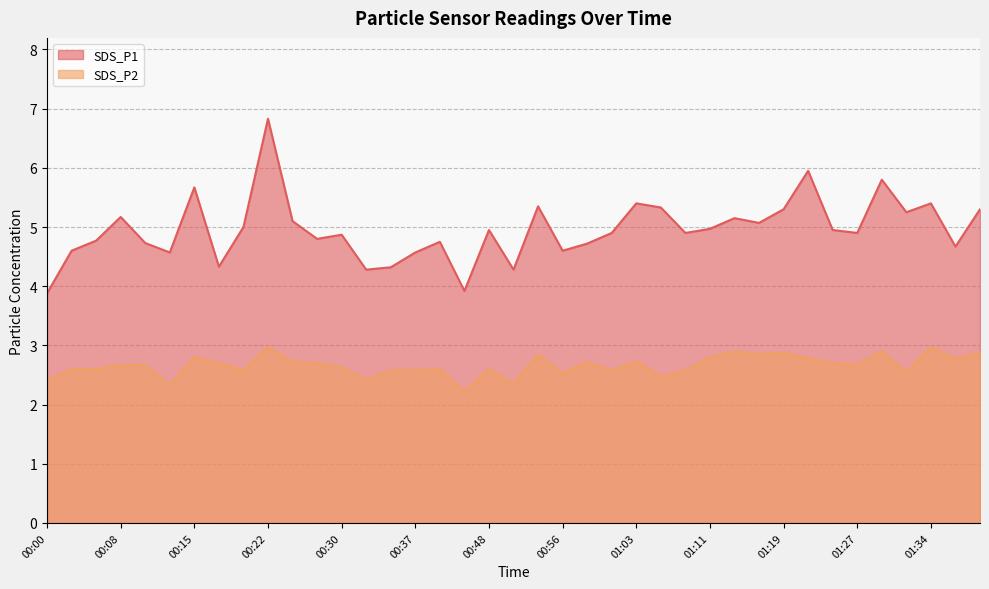

True or false: SDS_P1 and SDS_P2 intersect in this chart.

False